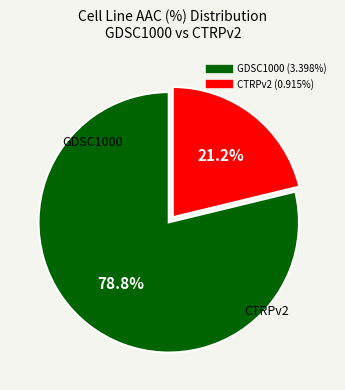

What percentage is NOT represented by GDSC1000?

21.2%